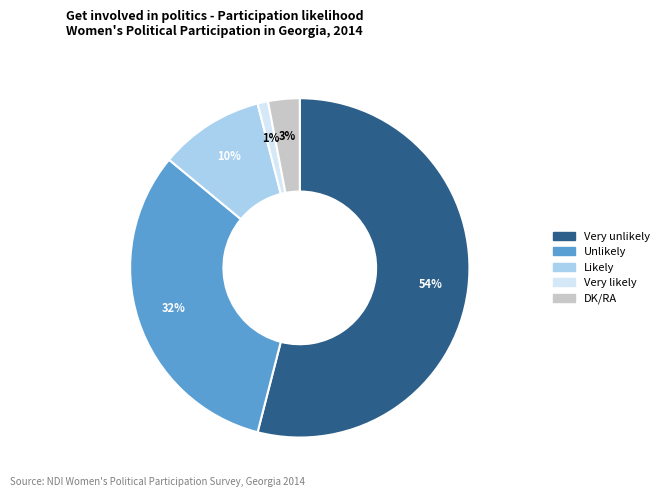

Approximately how many times larger is the value at Likely compared to Unlikely?

0.3